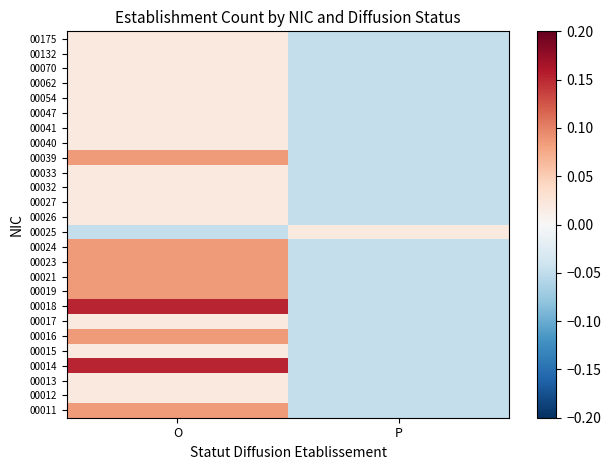

Rank the series at P from lowest to highest value.

00011, 00012, 00013, 00014, 00015, 00016, 00017, 00018, 00019, 00021, 00023, 00024, 00026, 00027, 00032, 00033, 00039, 00040, 00041, 00047, 00054, 00062, 00070, 00132, 00175, 00025